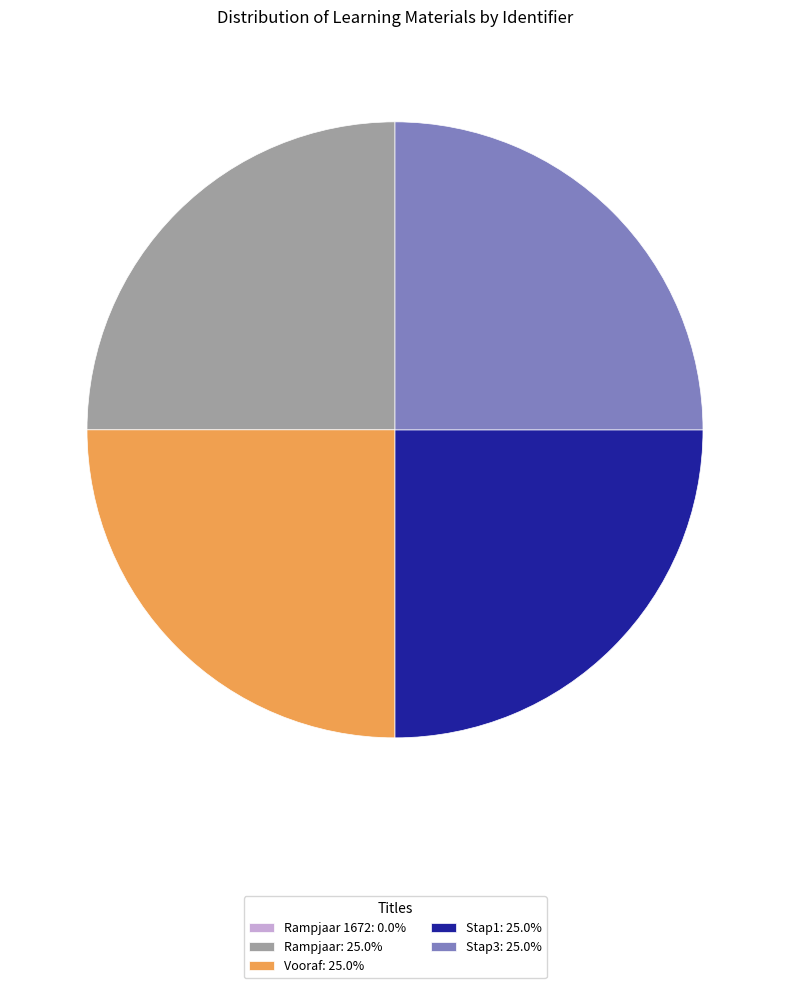

What is the ratio of the value at Stap1: 25.0% to the value at Stap3: 25.0%?

1.0